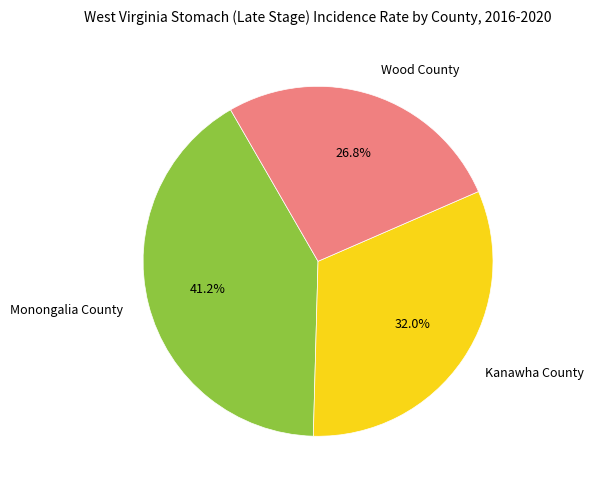

Is the sum of Kanawha County and Wood County greater than half?

Yes